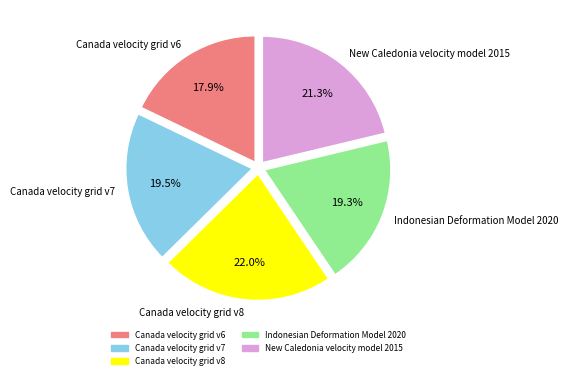

How many segments does this pie chart have?

5